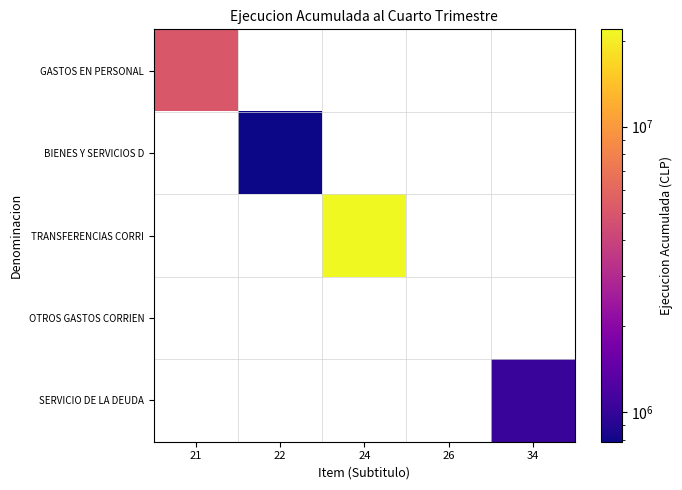

At how many categories does at least one series exceed 15653320?

1